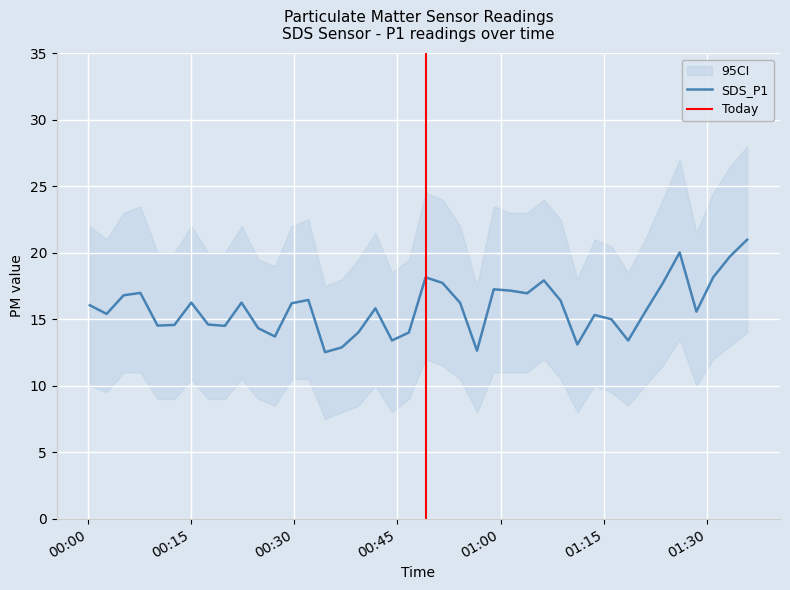

What is the minimum value for SDS_P1?

12.5